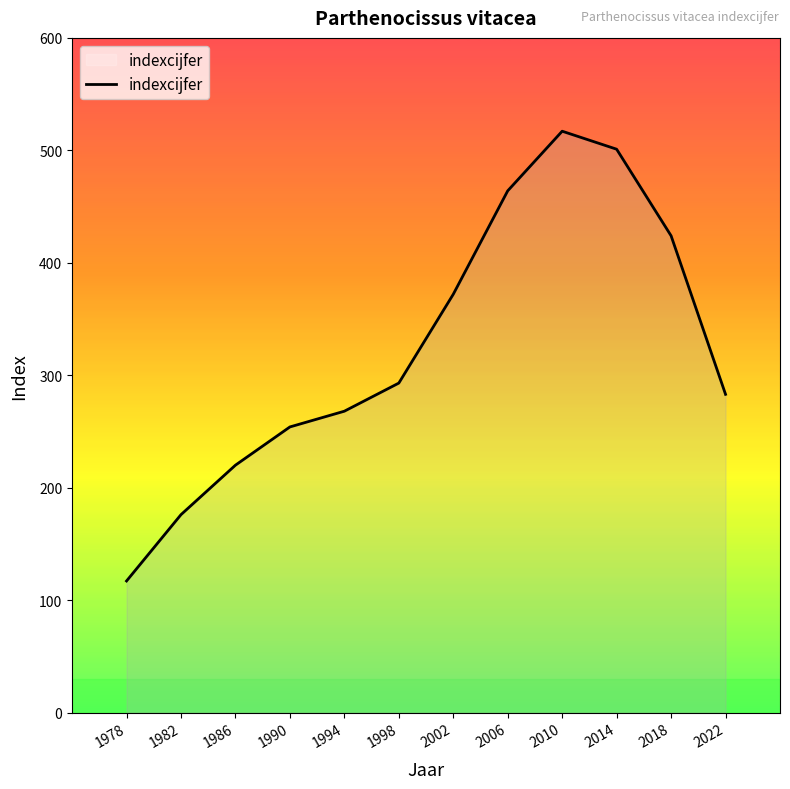

List the labels in order of value, largest first.

2010, 2014, 2006, 2018, 2002, 1998, 2022, 1994, 1990, 1986, 1982, 1978